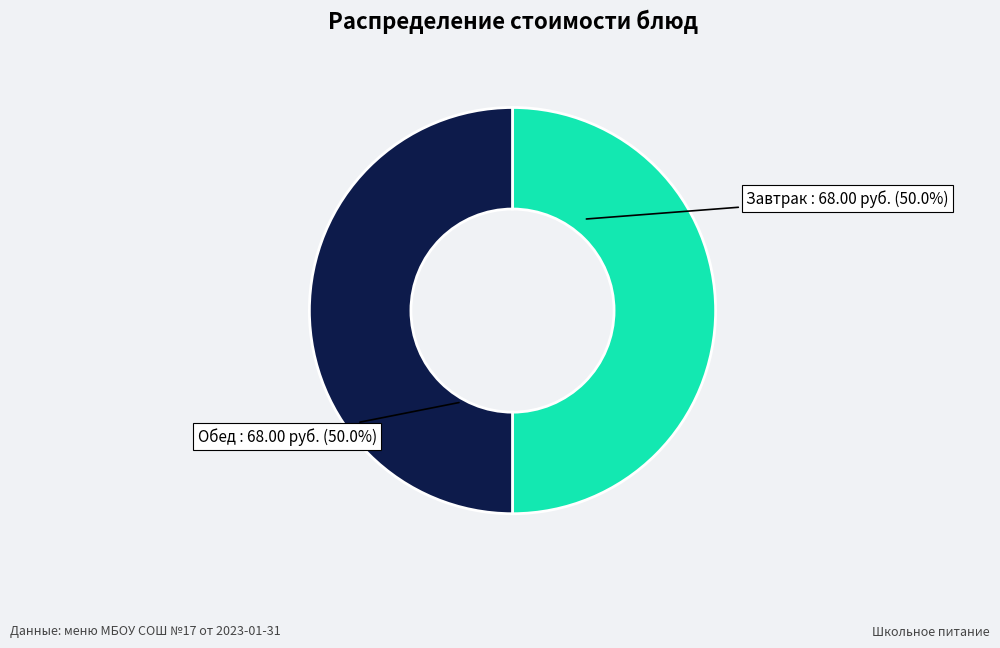

To the nearest percent, what is the average slice percentage?

50%